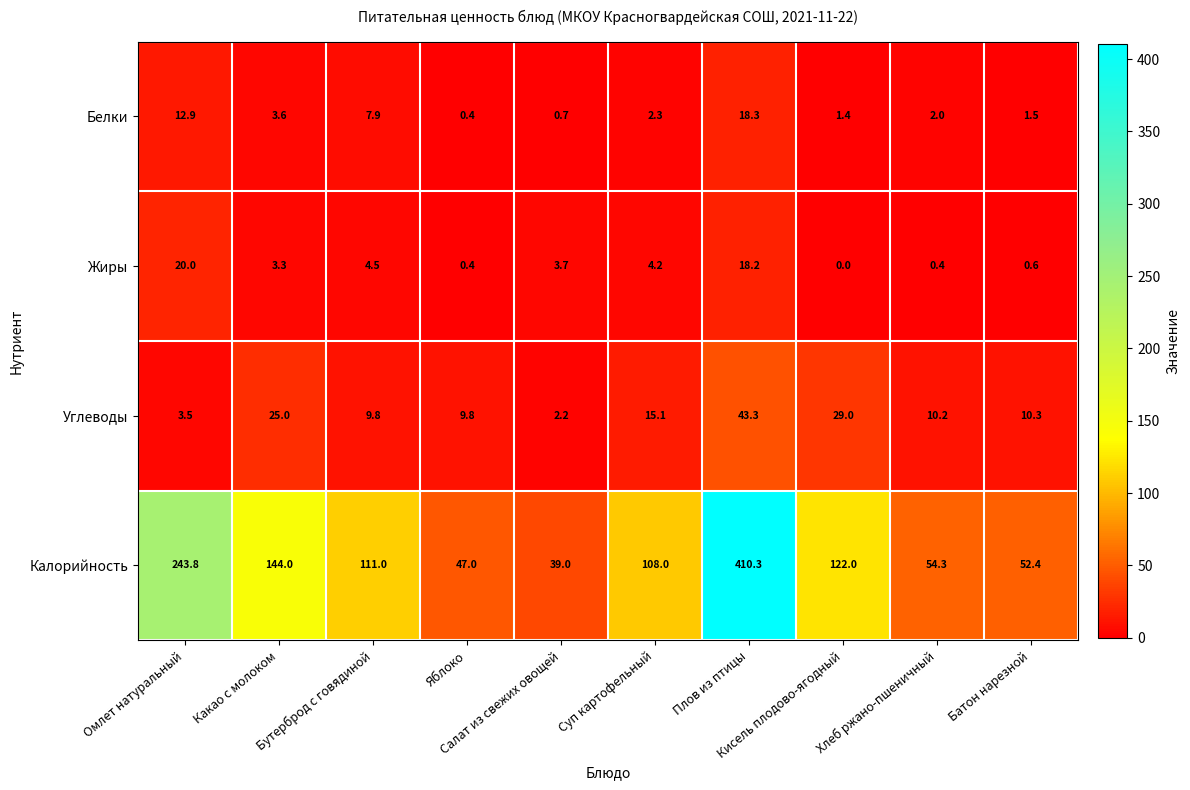

Which series has the largest range (max minus min)?

Калорийность